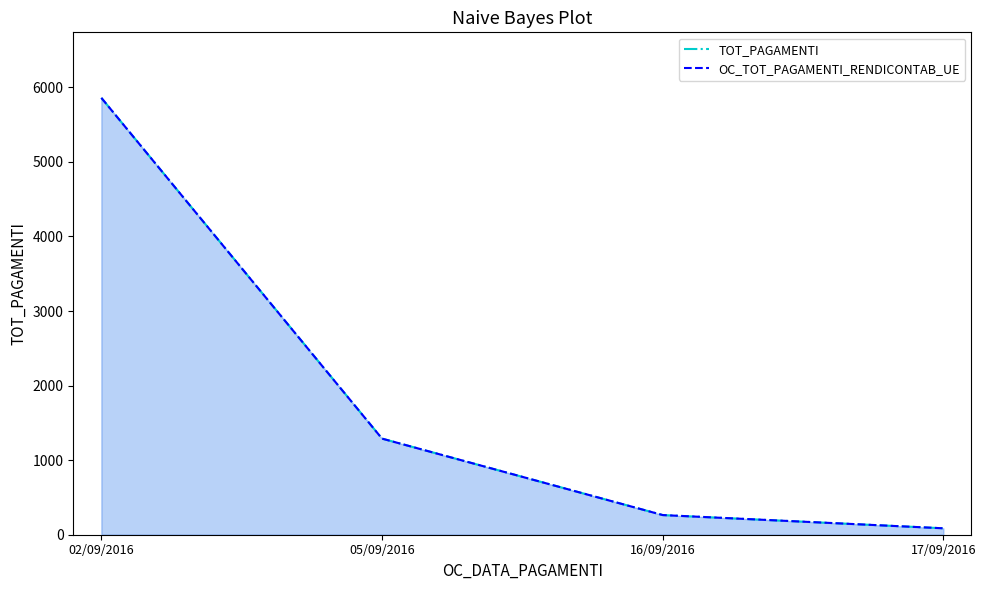

True or false: TOT_PAGAMENTI and OC_TOT_PAGAMENTI_RENDICONTAB_UE intersect in this chart.

False